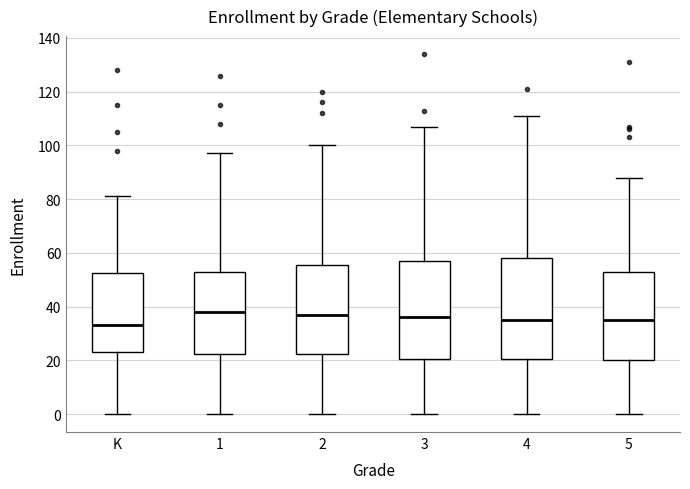

Reading left to right, read every box against the y-axis: the position of its median line, the range the box covers, and the ends of its whiskers. The values are not printed on the chart, so give them approximately, as read against the axis.

K: median 34, box 24 to 52, whiskers 0 to 82
1: median 38, box 22 to 54, whiskers 0 to 98
2: median 38, box 22 to 56, whiskers 0 to 100
3: median 36, box 20 to 58, whiskers 0 to 108
4: median 36, box 20 to 58, whiskers 0 to 112
5: median 36, box 20 to 54, whiskers 0 to 88